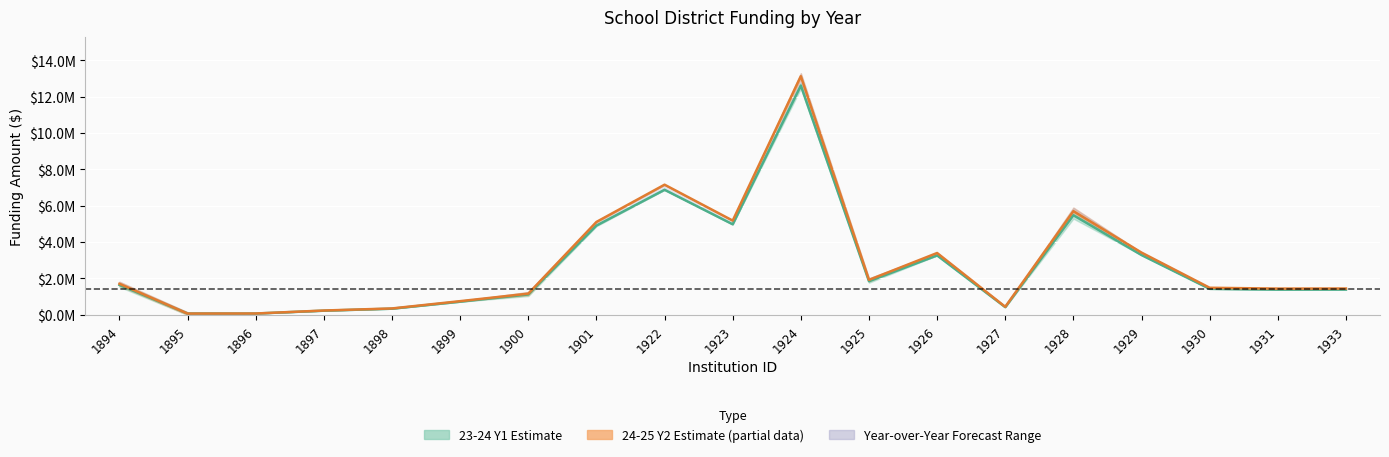

What is the sum of the 23-24 Y1 SD values at 1930 and 1927?

1857902.2